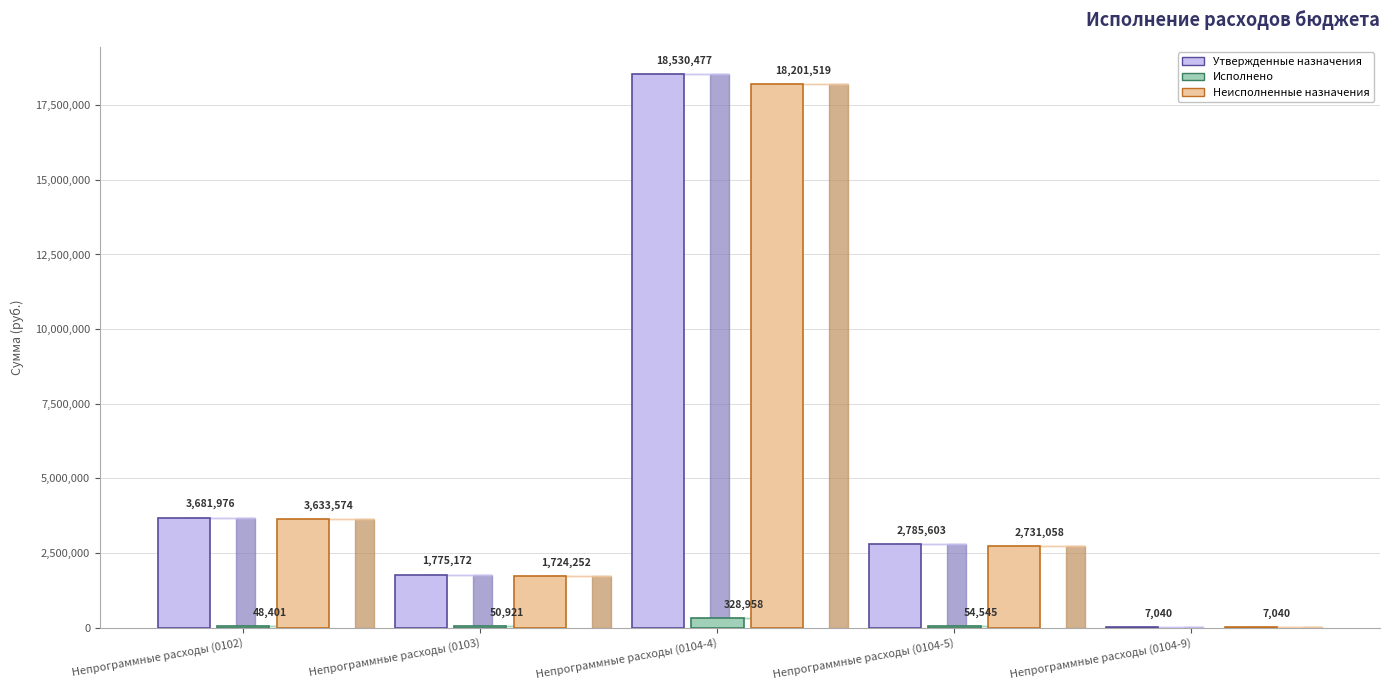

What is the total value across all series at Непрограммные расходы (0104-4)?

37060953.9